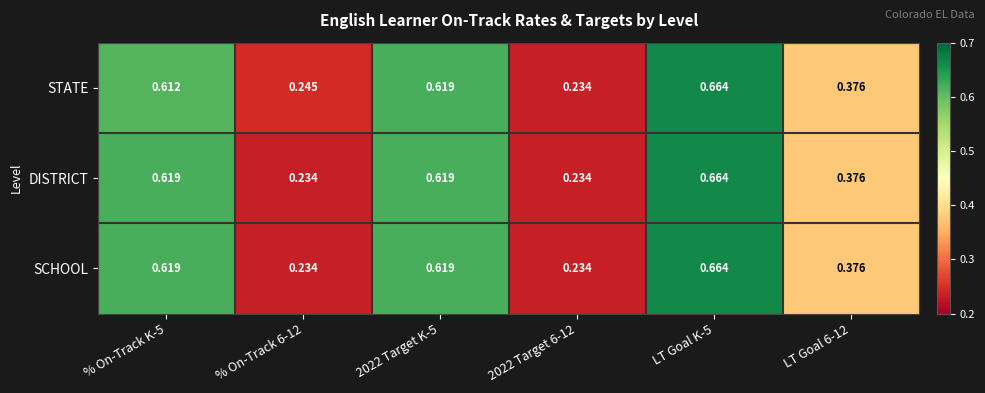

Which series has the largest total across all categories?

STATE